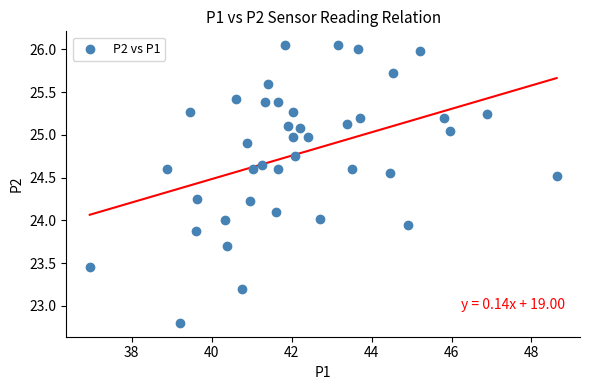

What is the range of X values (max minus min)?

11.7